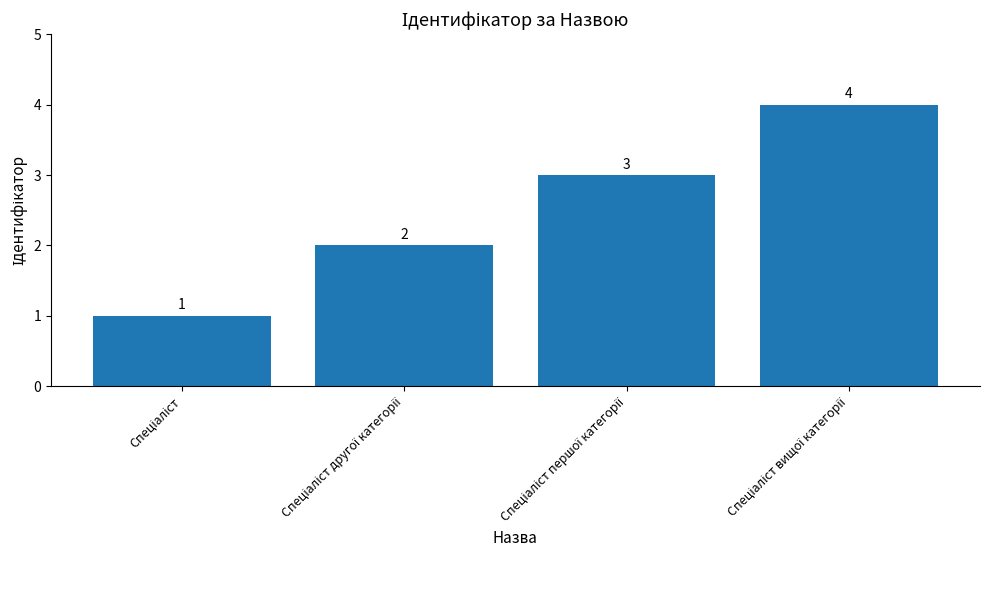

What is the maximum value shown in the chart?

4